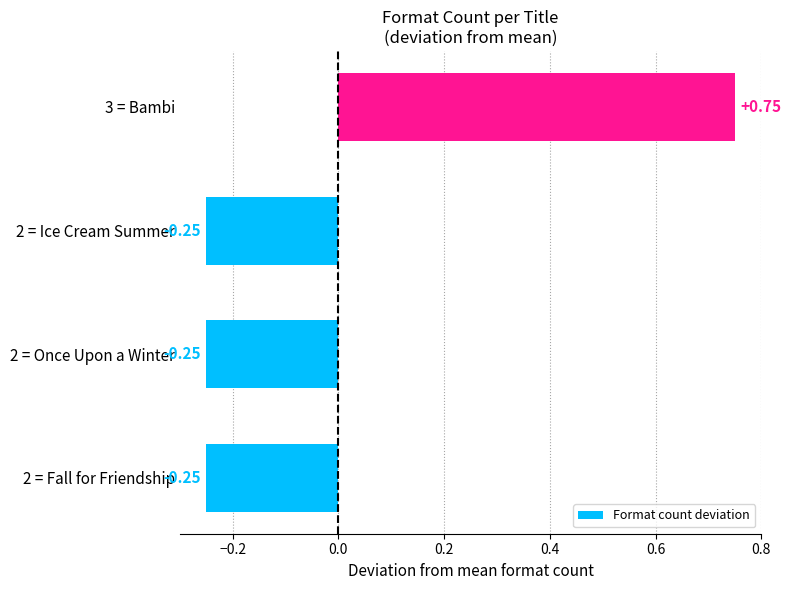

What is the change in value from 2 = Fall for Friendship to 3 = Bambi?

+1.0